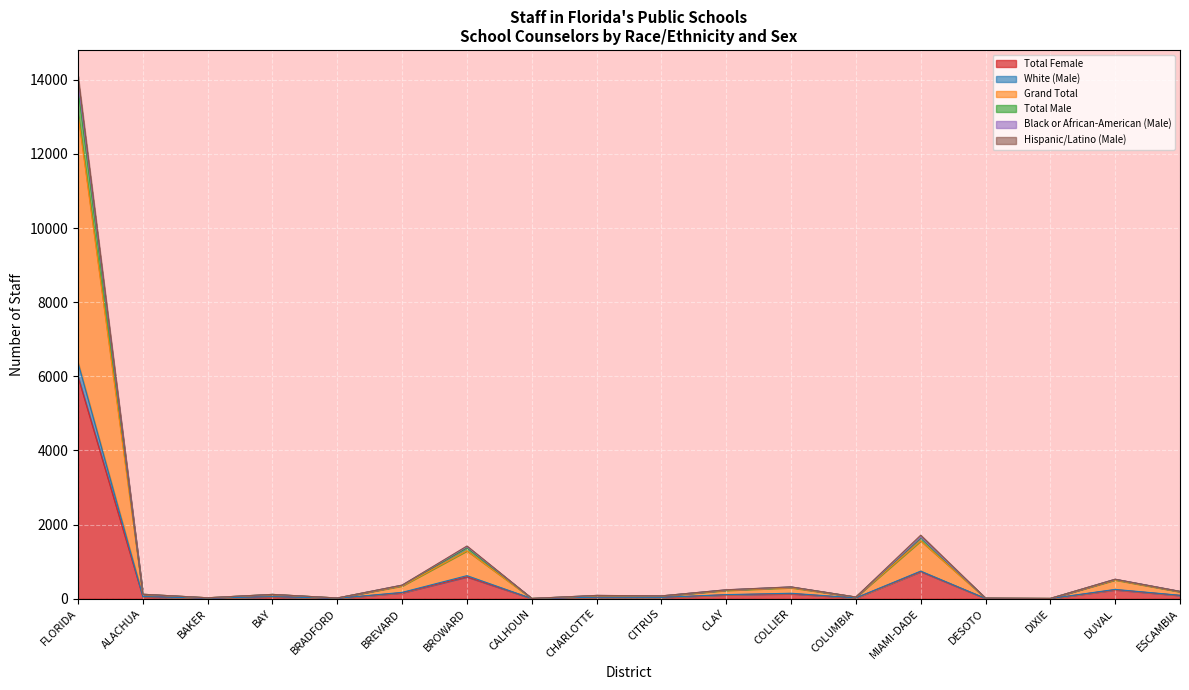

Which category has the highest value in the Total Female series?

FLORIDA